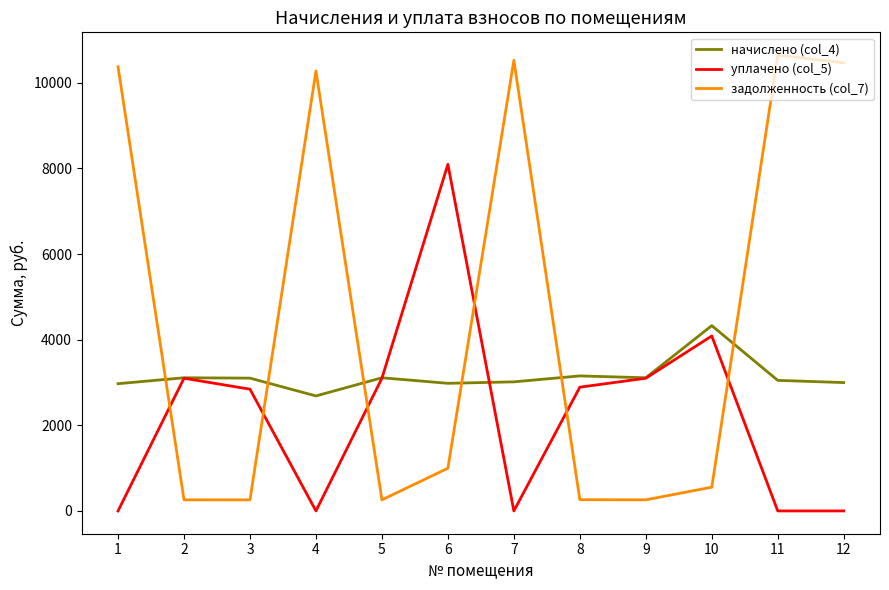

At which label does уплачено (col_5) first exceed 2890?

2